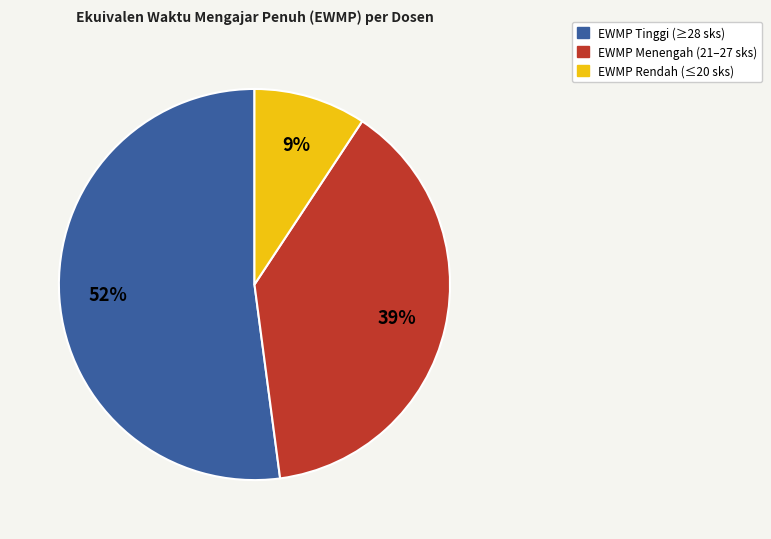

Is there any slice that represents more than half of the pie?

Yes